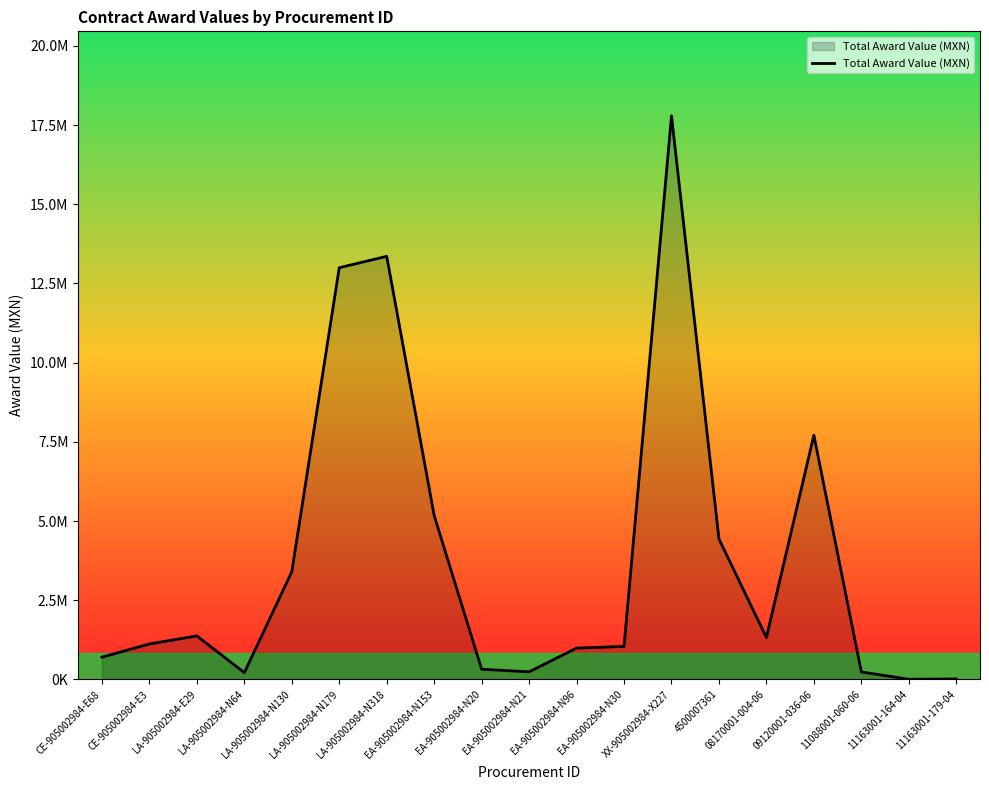

Reading left to right, what are all the values shown in this chart?

CE-905002984-E68=702632.8	CE-905002984-E3=1119344.9	LA-905002984-E29=1371891.3	LA-905002984-N64=213231.0	LA-905002984-N130=3397030.0	LA-905002984-N179=12995689.8	LA-905002984-N318=13354827.8	EA-905002984-N153=5170807.5	EA-905002984-N20=321837.9	EA-905002984-N21=238638.0	EA-905002984-N96=988180.0	EA-905002984-N30=1040939.7	XX-905002984-X227=17789215.8	4500007361=4432800.0	08170001-004-06=1322034.0	09120001-036-06=7709217.4	11088001-060-06=234782.6	11163001-164-04=3729.9	11163001-179-04=14510.4